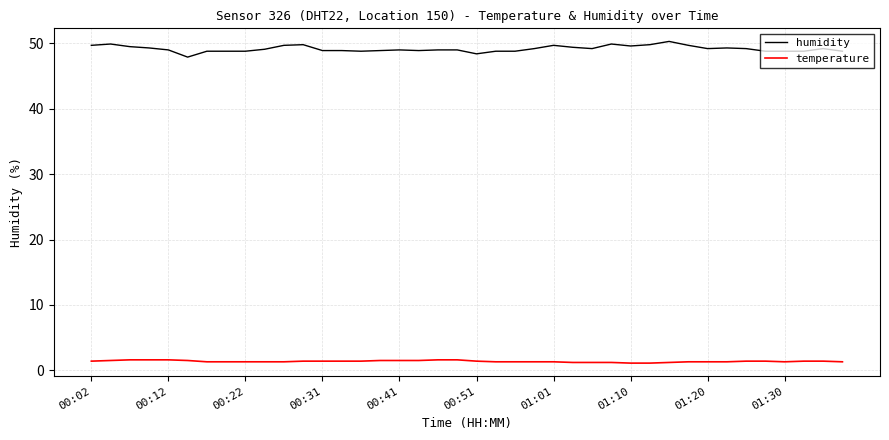

Which series has the widest spread of values?

humidity